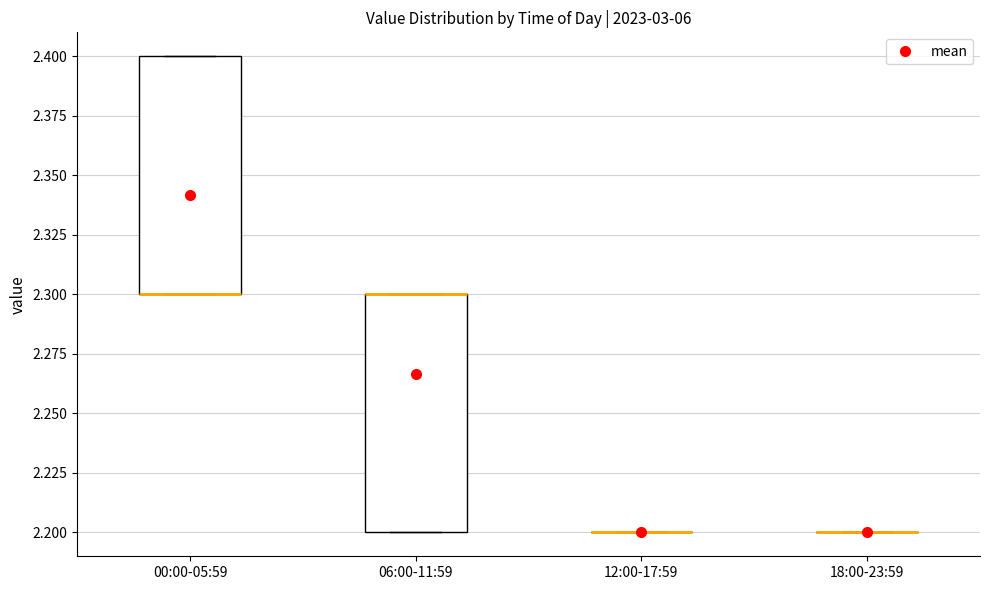

Where is the upper edge of the box for 00:00-05:59 on the y-axis? The values are not printed on the chart, so give them approximately, as read against the axis.

2.4